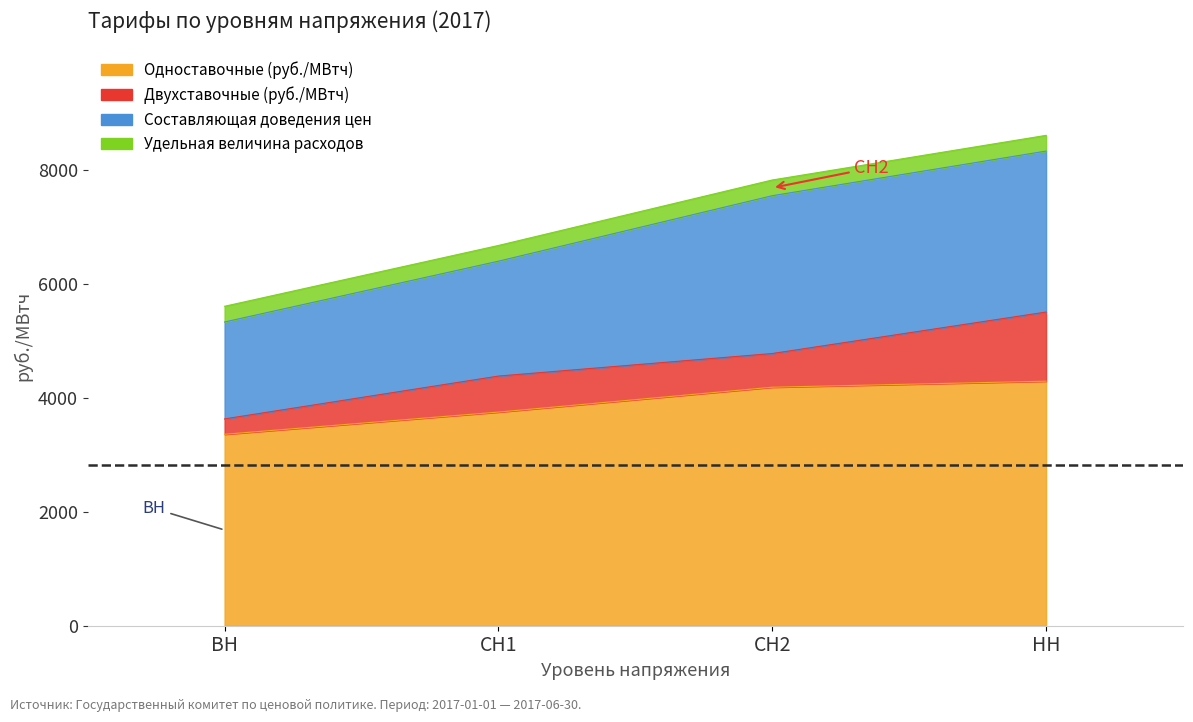

What is the smallest value displayed?

269.9